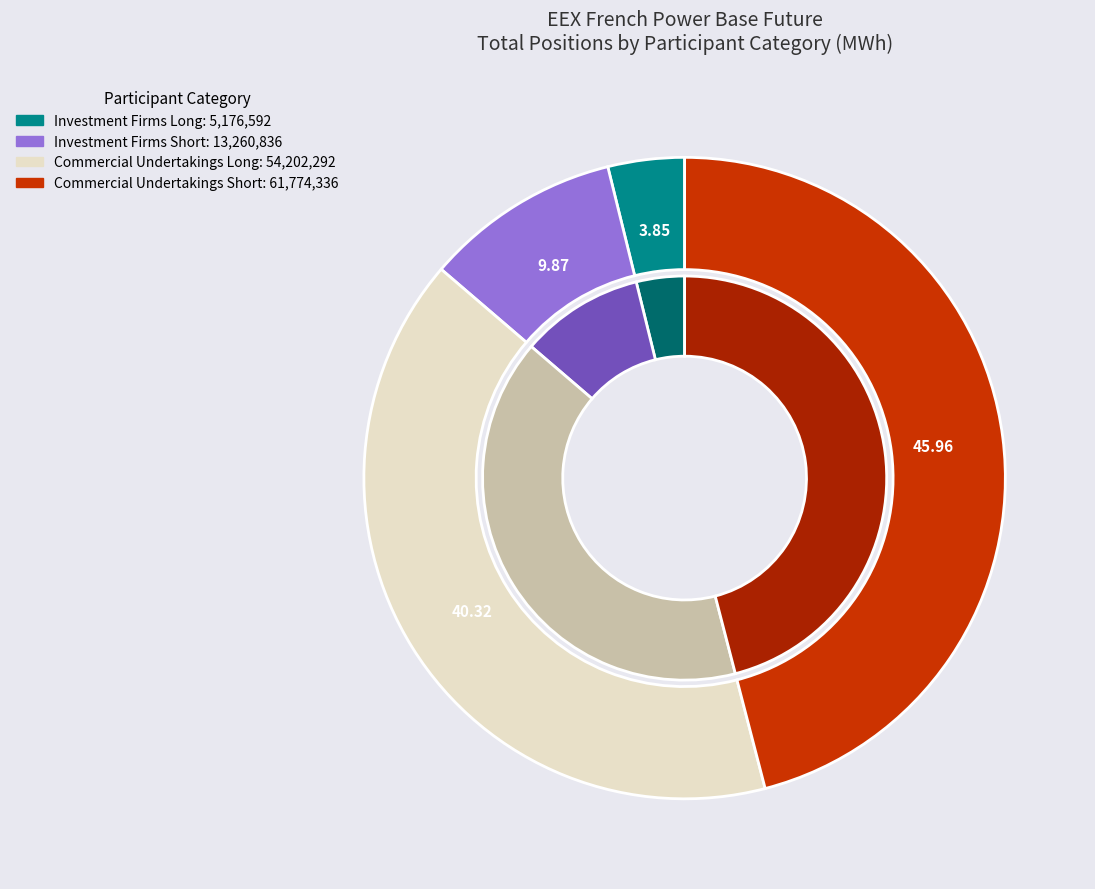

Which slice is the largest?

Commercial Undertakings Short